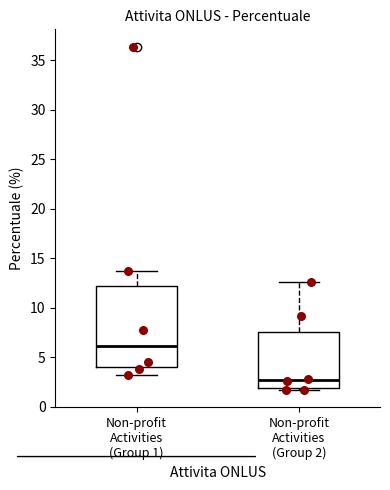

Reading left to right, read every box against the y-axis: the position of its median line, the range the box covers, and the ends of its whiskers. The values are not printed on the chart, so give them approximately, as read against the axis.

Non-profit Activities (Group 1): median 6.0, box 4.0 to 12.0, whiskers 3.0 to 13.5
Non-profit Activities (Group 2): median 2.5, box 2.0 to 7.5, whiskers 1.5 to 12.5